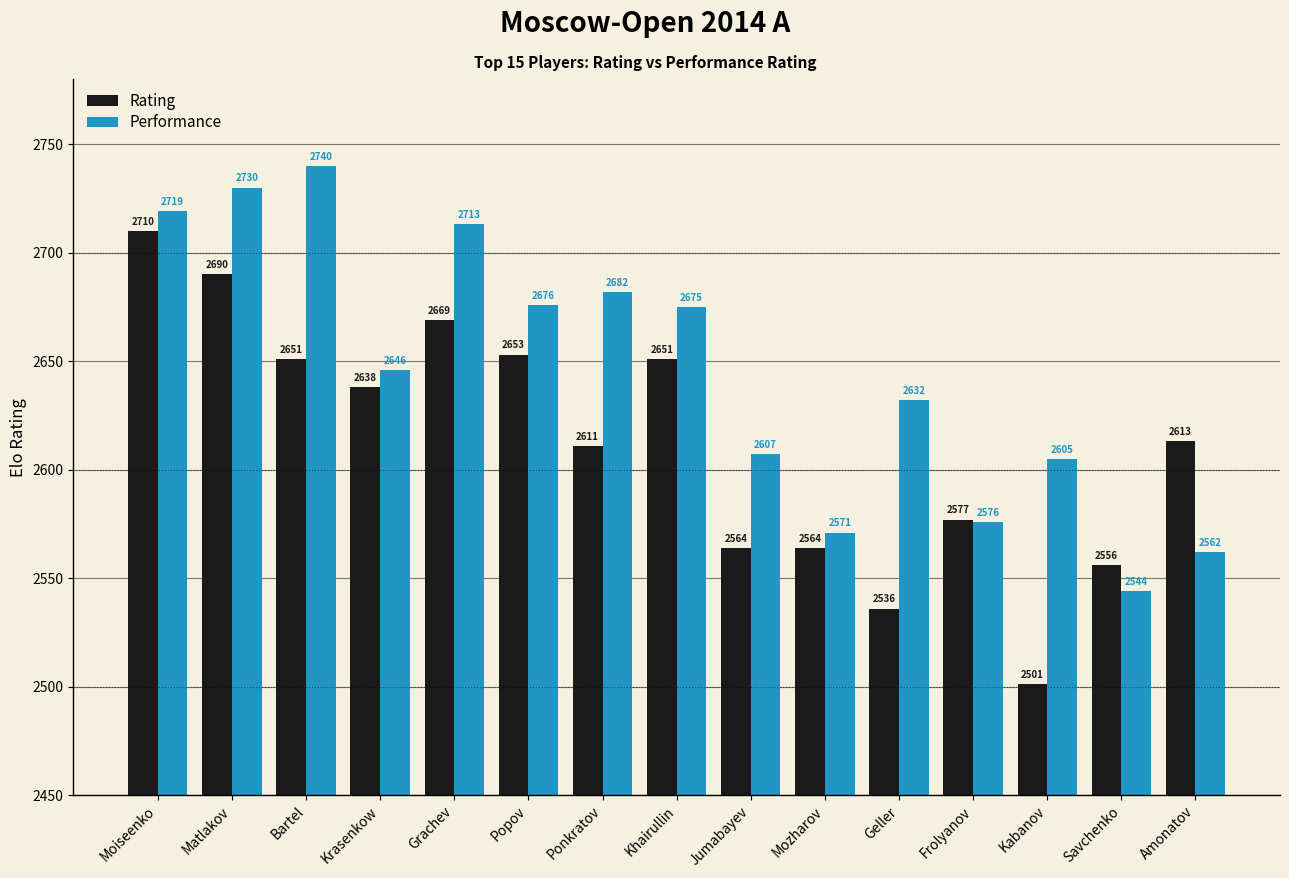

Is it true that Performance equals 1122 at Khairullin?

False